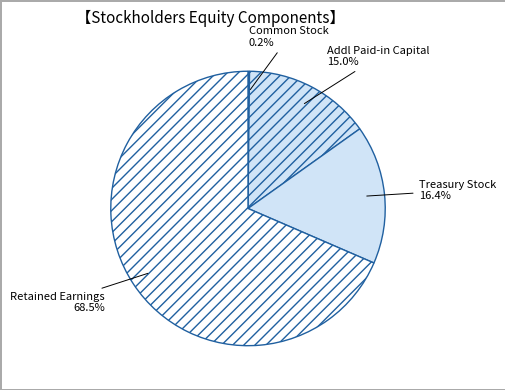

Does any single category account for the majority?

Yes